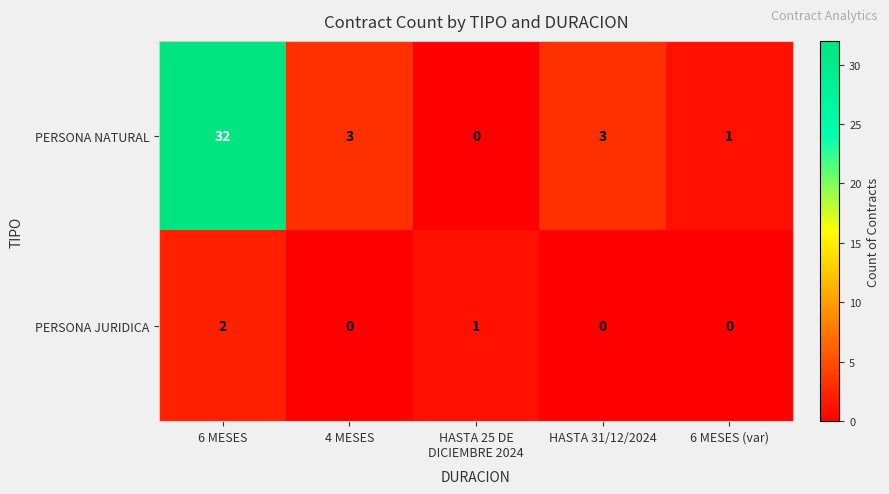

What is the approximate value of PERSONA NATURAL at 6 MESES, to the nearest 10?

30